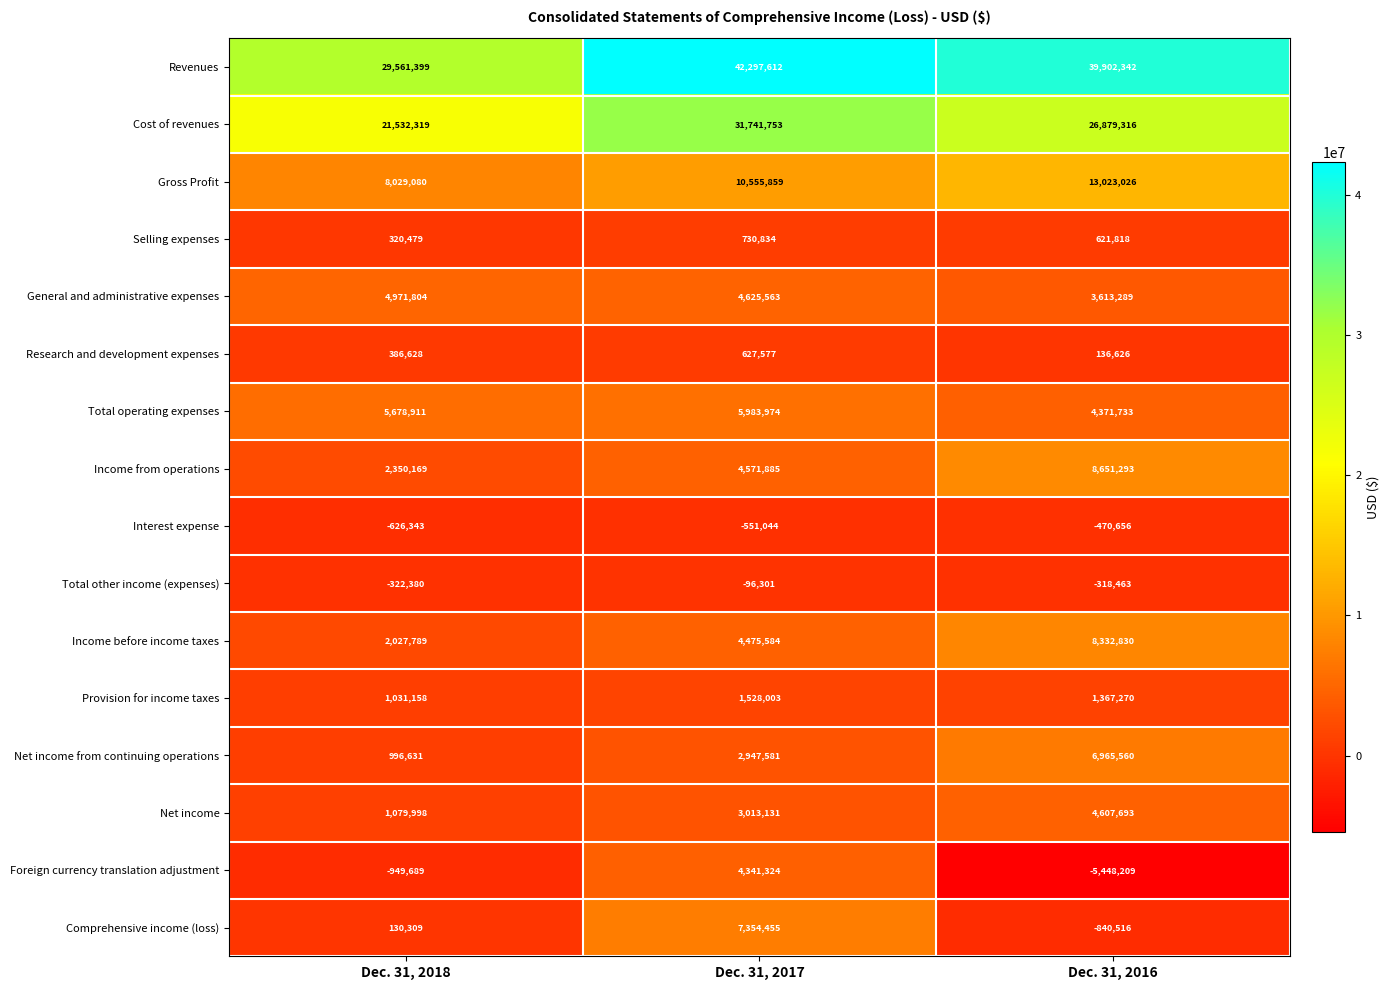

How many data points does each series have?

3